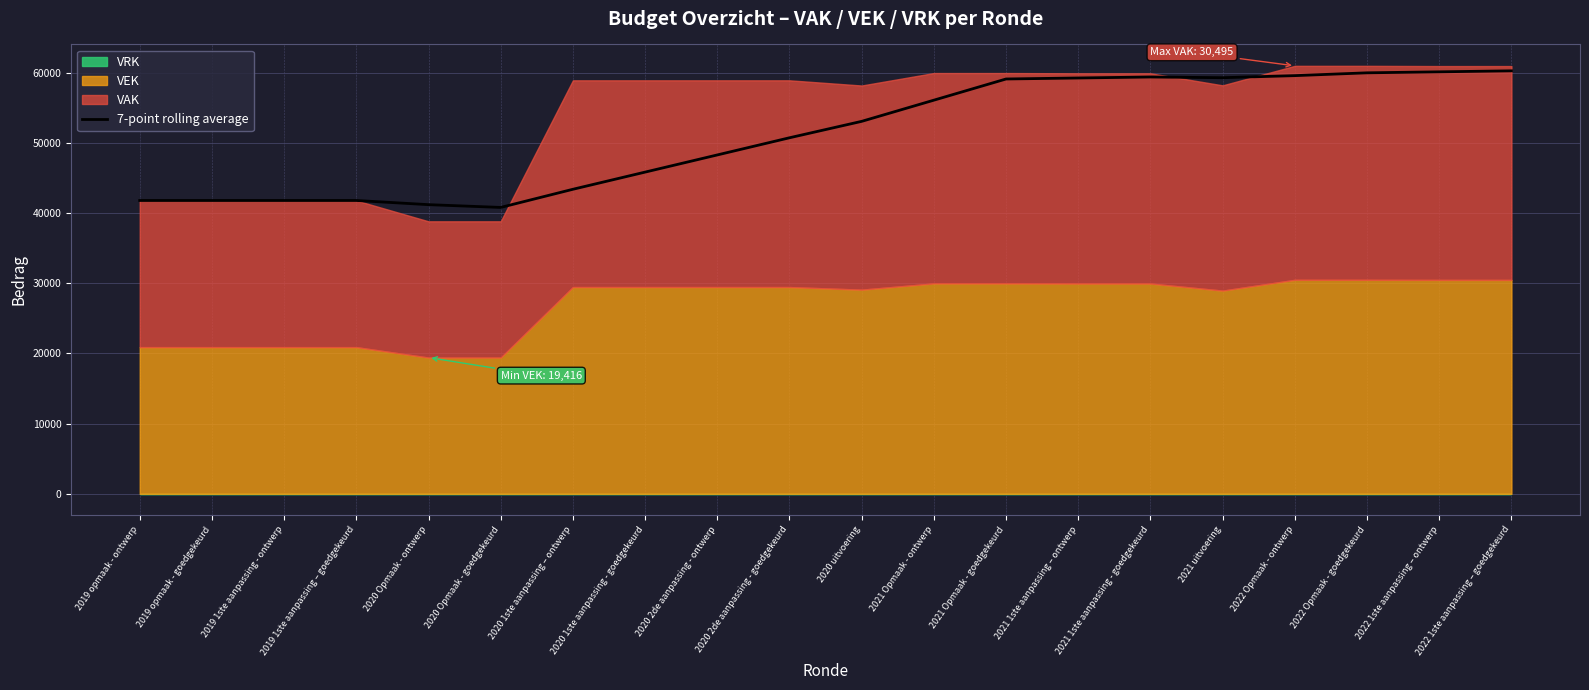

List the labels in order of value, smallest first.

2020 Opmaak - goedgekeurd, 2020 Opmaak - ontwerp, 2019 opmaak - ontwerp, 2019 opmaak - goedgekeurd, 2019 1ste aanpassing - ontwerp, 2019 1ste aanpassing – goedgekeurd, 2020 1ste aanpassing – ontwerp, 2020 1ste aanpassing - goedgekeurd, 2020 2de aanpassing - ontwerp, 2020 2de aanpassing - goedgekeurd, 2020 uitvoering, 2021 Opmaak - ontwerp, 2021 Opmaak - goedgekeurd, 2021 1ste aanpassing – ontwerp, 2021 uitvoering, 2021 1ste aanpassing - goedgekeurd, 2022 Opmaak - ontwerp, 2022 Opmaak - goedgekeurd, 2022 1ste aanpassing – ontwerp, 2022 1ste aanpassing – goedgekeurd